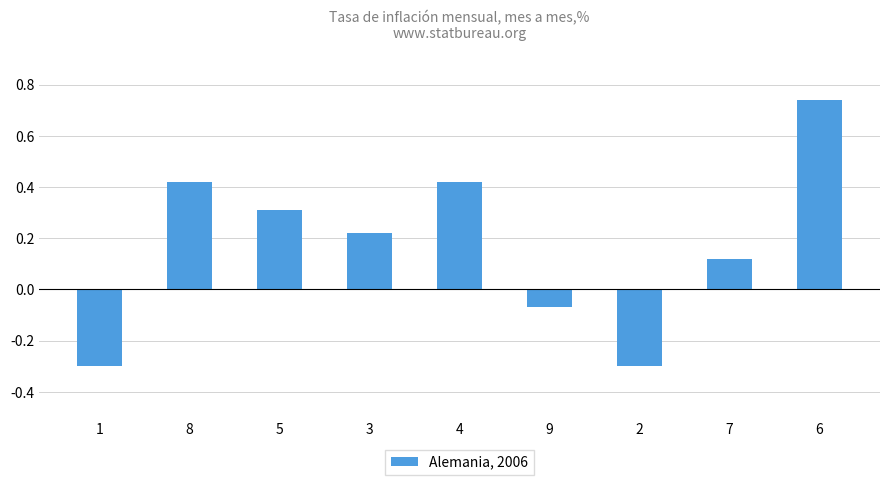

Which category has the highest value across all series?

6